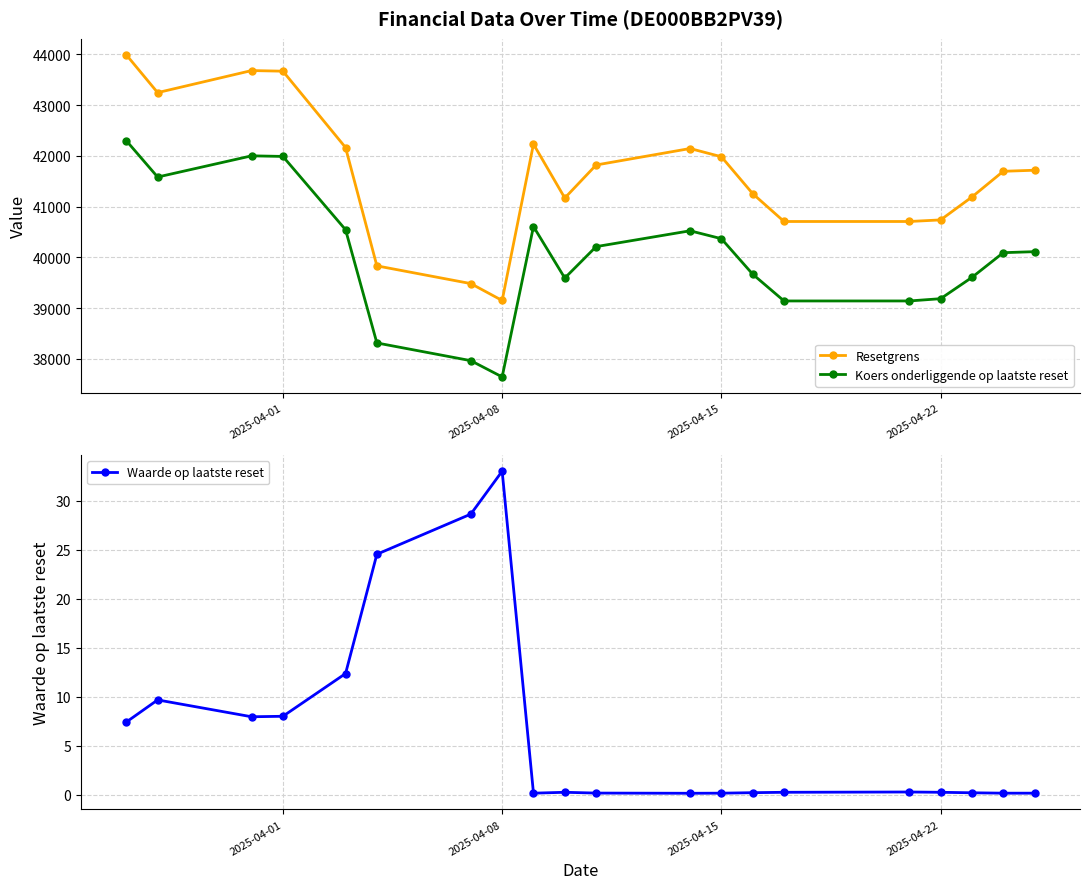

What value does the Resetgrens series have at 2025-04-22?

40739.3